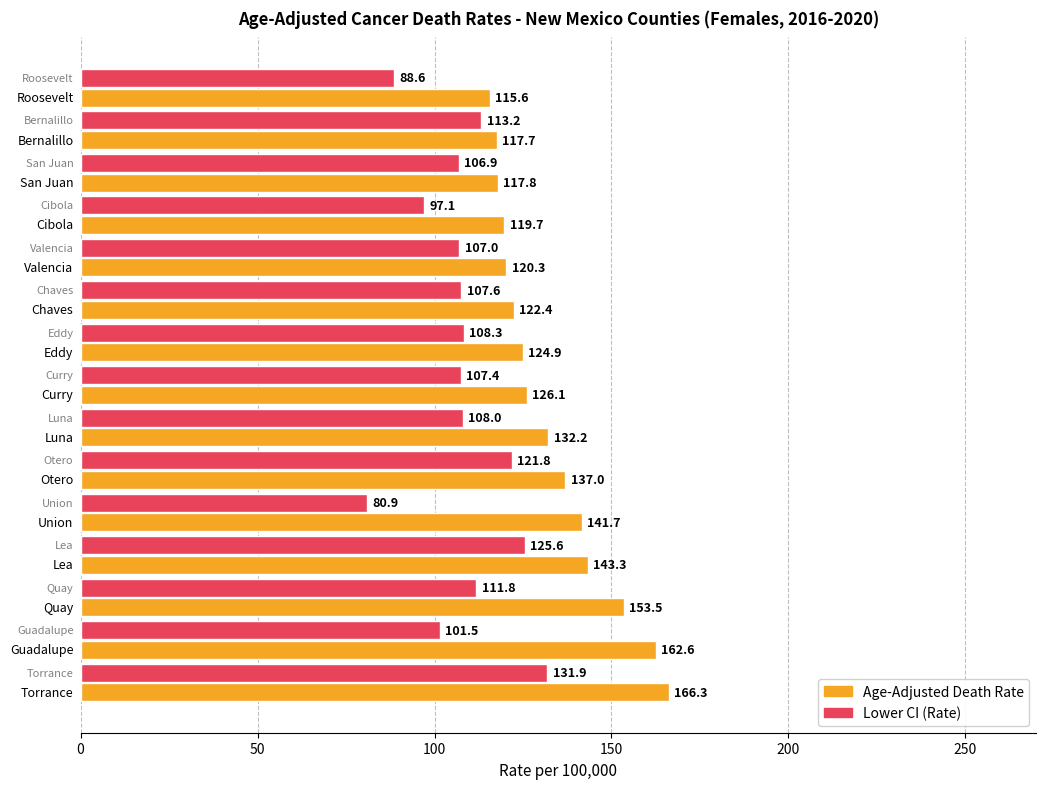

List the series in order of their overall mean, highest first.

Age-Adjusted Death Rate, Lower CI (Rate)